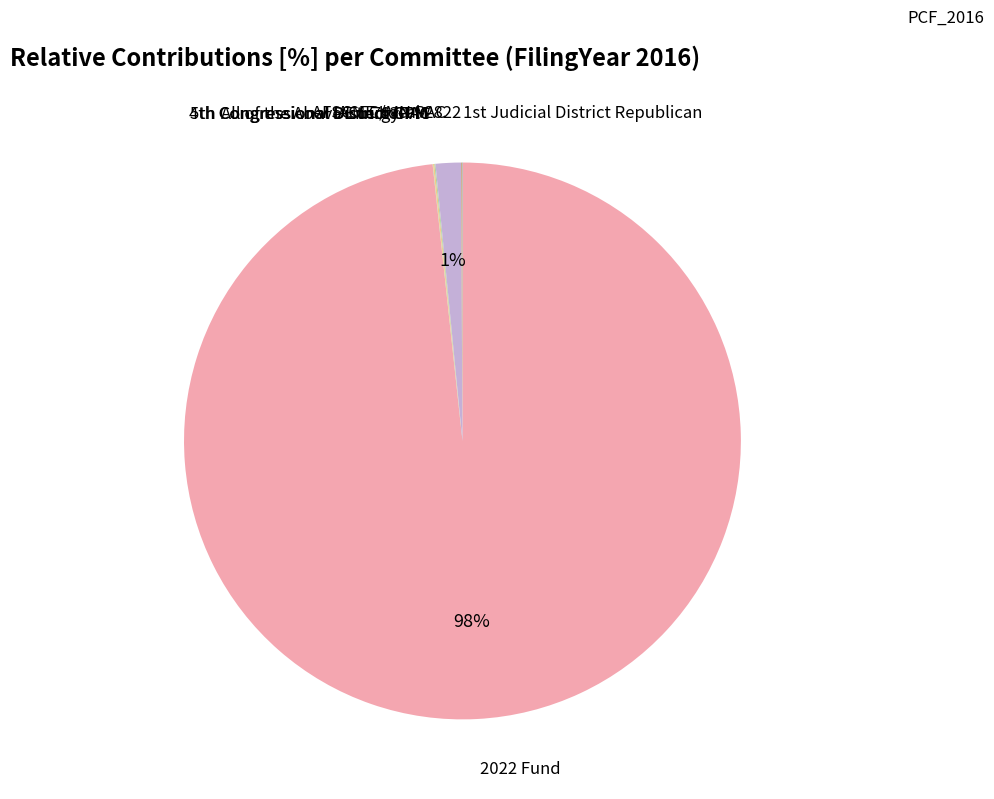

Which category accounts for the majority?

2022 Fund